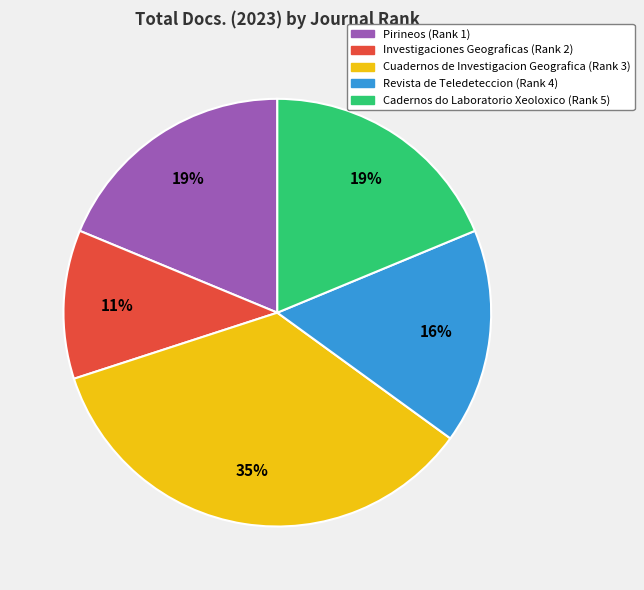

Is there any slice that represents more than half of the pie?

No